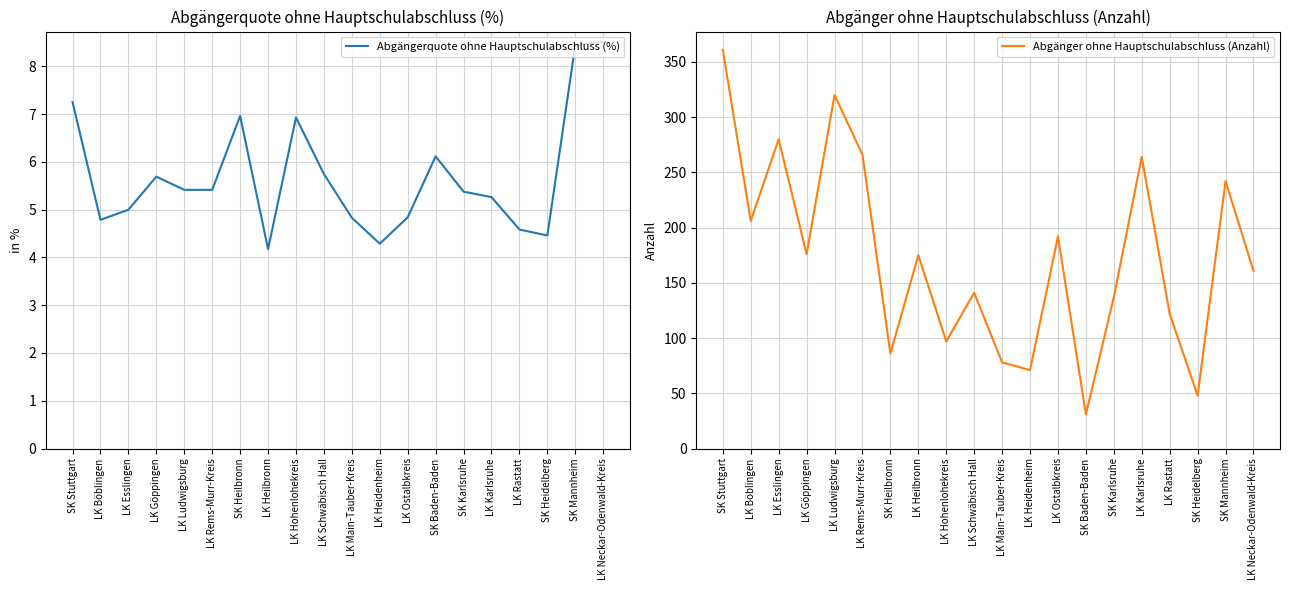

At which category is the sum across all series the highest?

SK Stuttgart